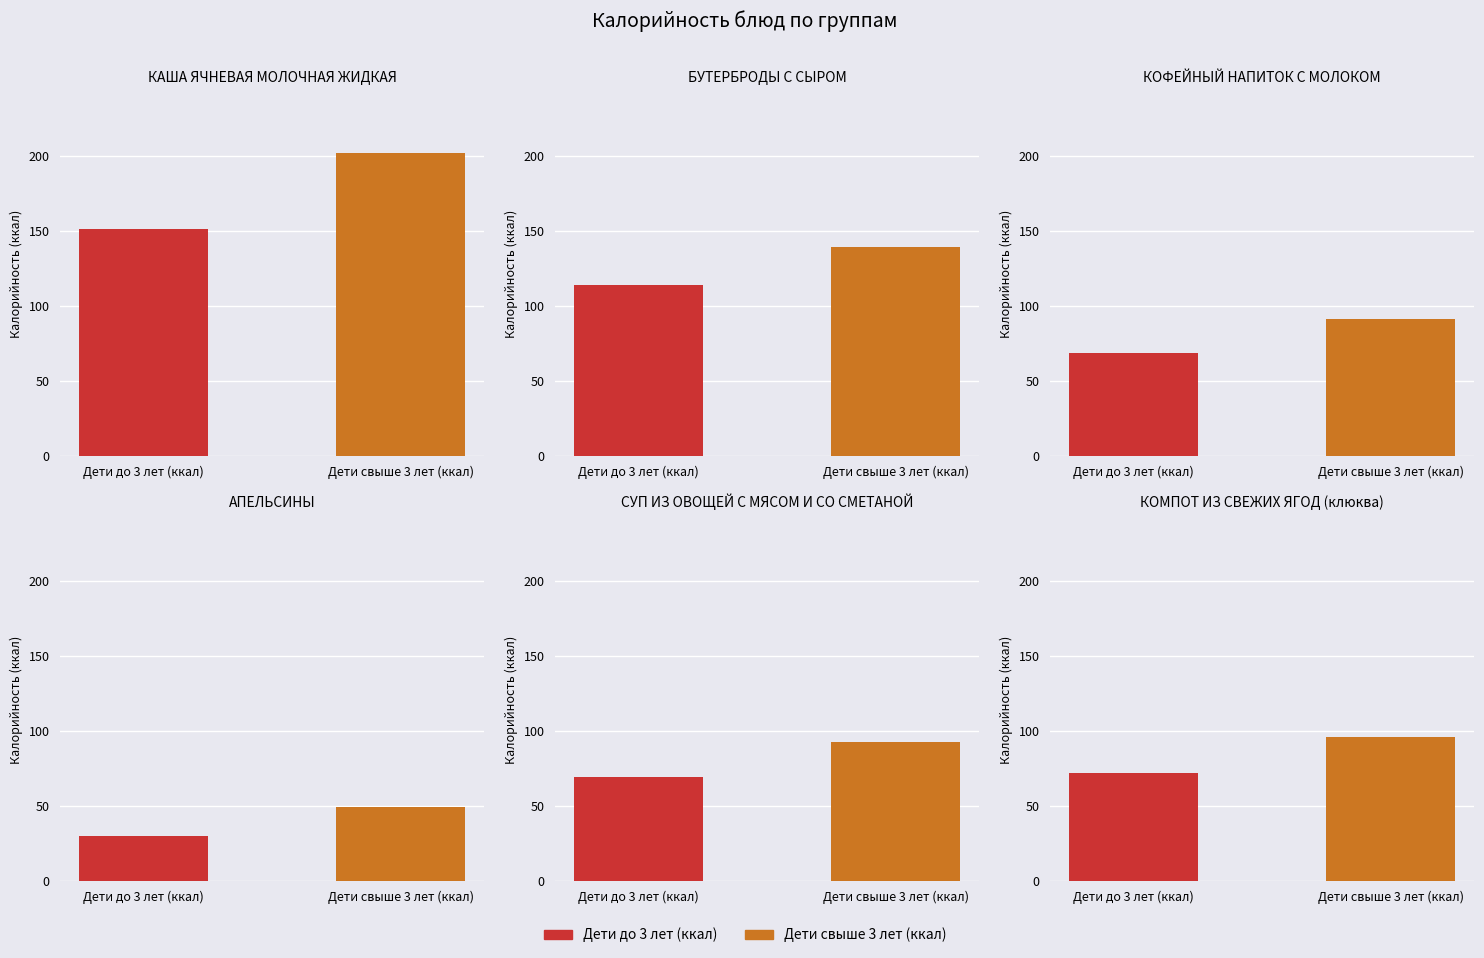

What is the highest value of the Дети свыше 3 лет (ккал) series?

201.6